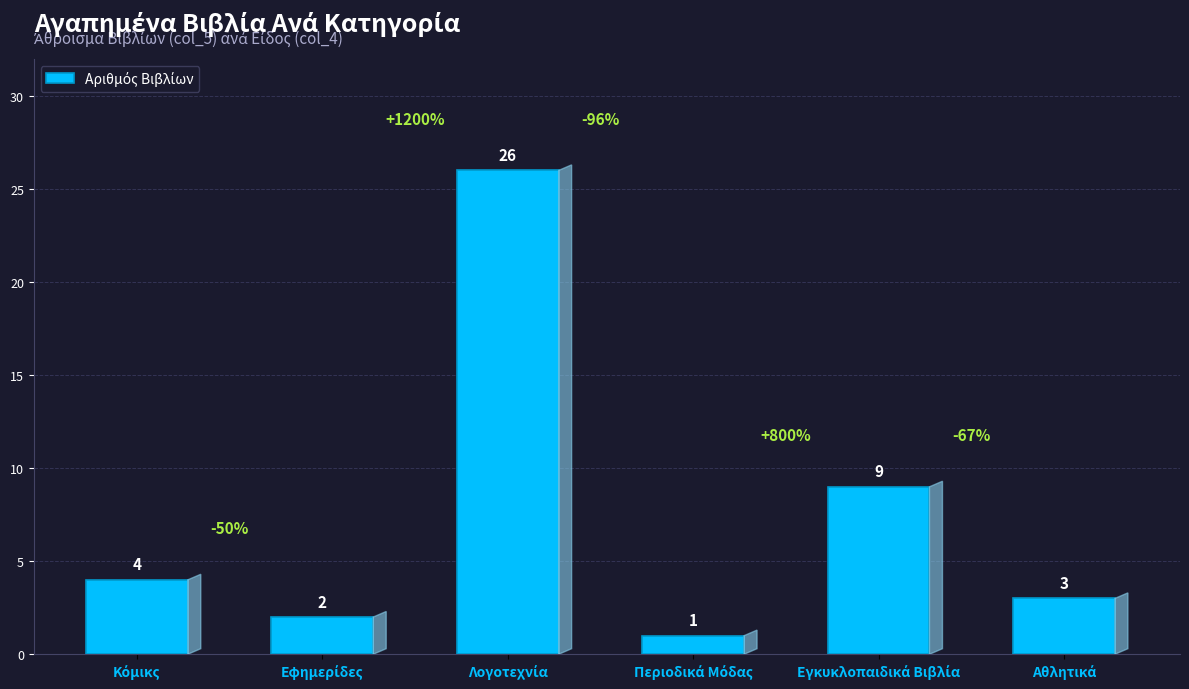

What is the sum of all values?

45